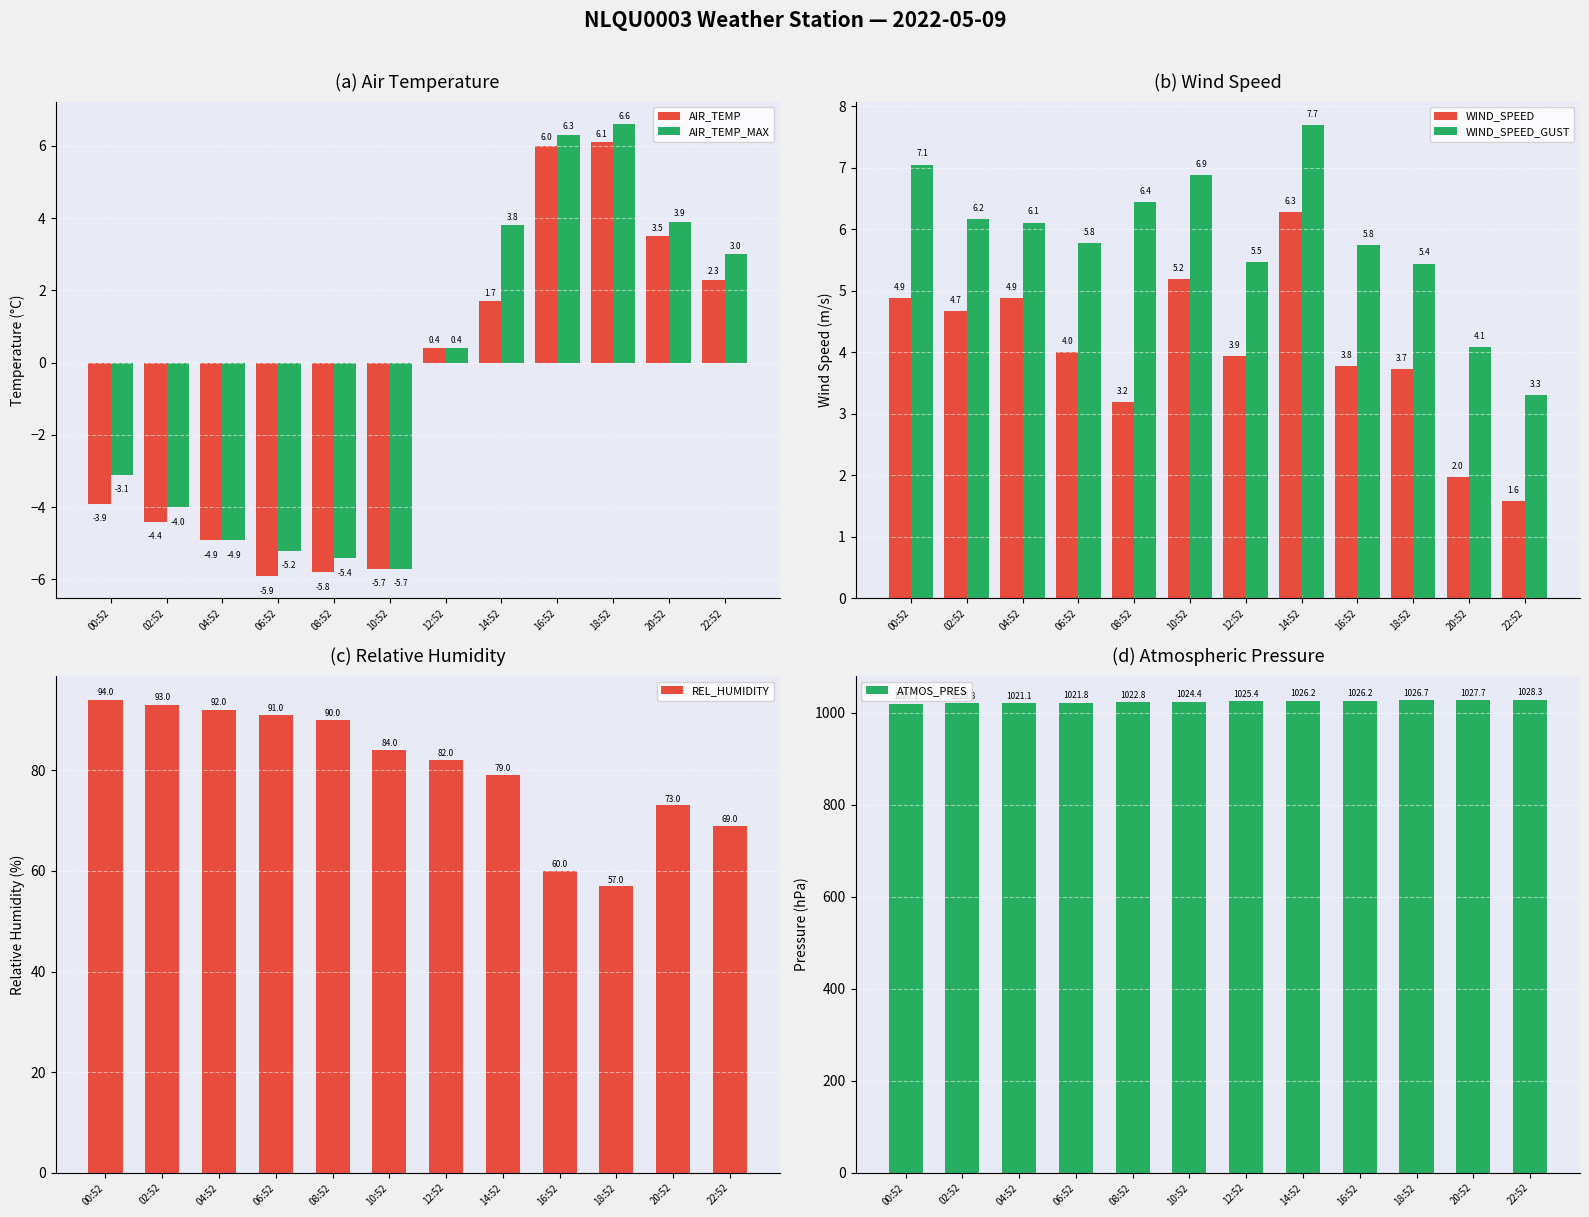

What is the difference between the REL_HUMIDITY values at 06:52 and 02:52?

2